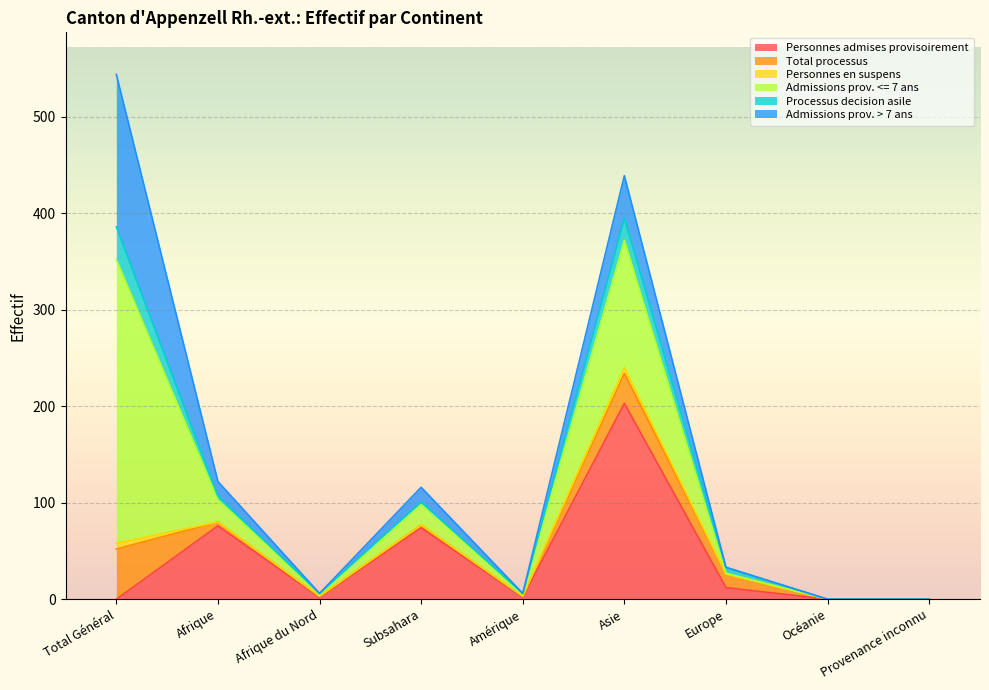

Is the value of Personnes en suspens at Subsahara greater than the value of Admissions prov. > 7 ans at Europe?

No